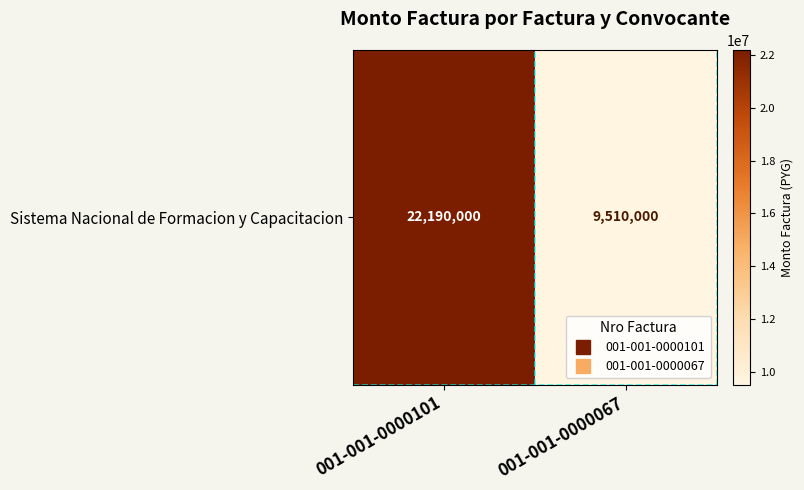

What is the approximate value at 001-001-0000101, to the nearest 50?

22190000